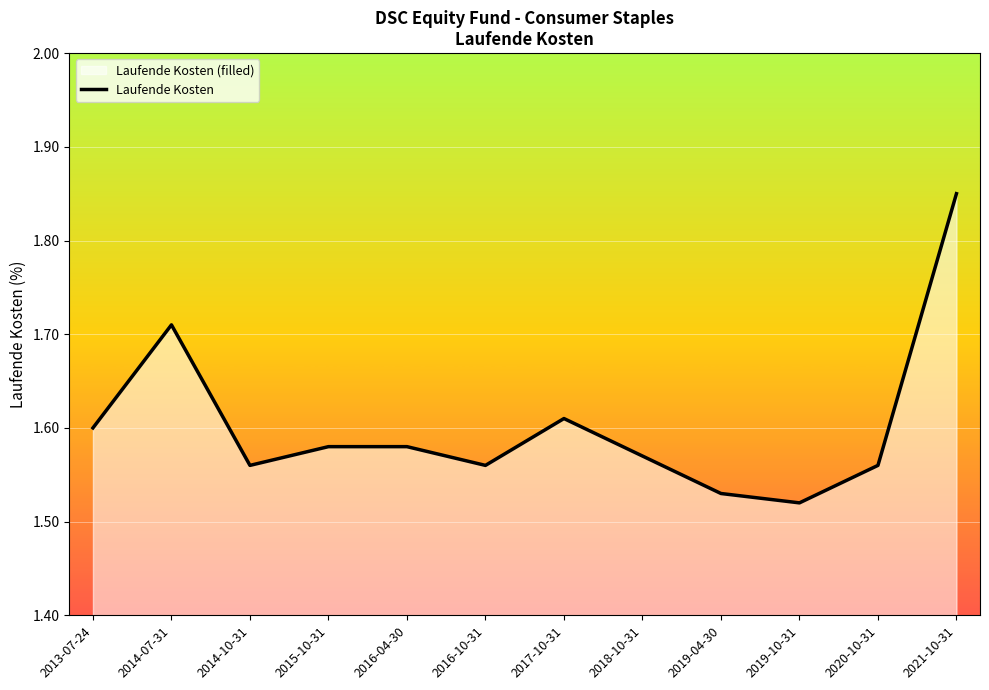

What is the sum of the values at 2020-10-31 and 2014-07-31?

3.3